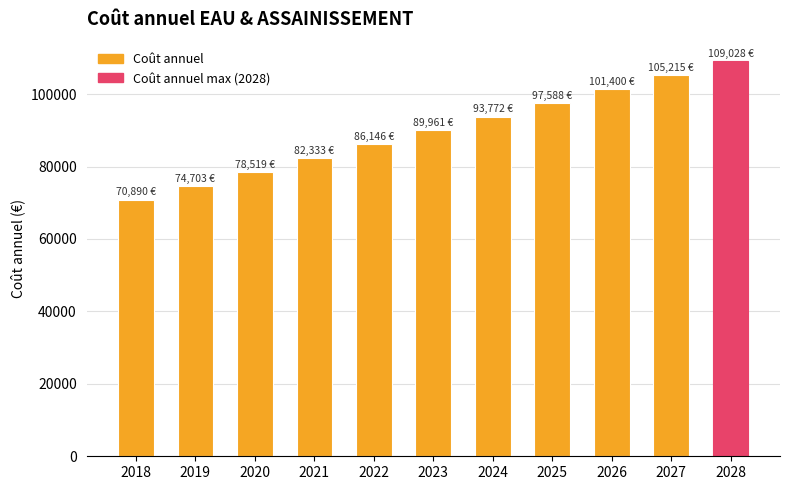

List the labels in order of value, largest first.

2028, 2027, 2026, 2025, 2024, 2023, 2022, 2021, 2020, 2019, 2018